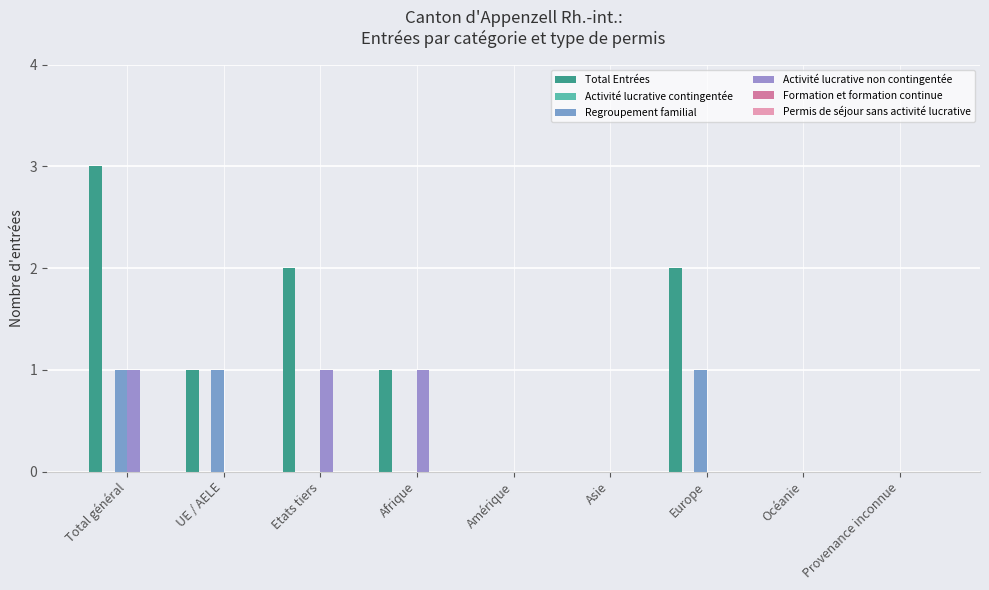

Are the bars horizontal?

No